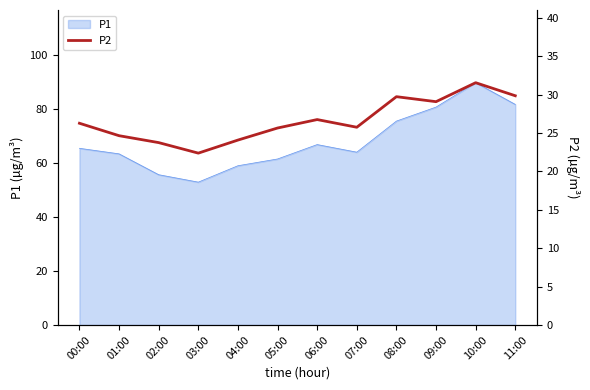

What is the lowest value of the P1 series?

52.9